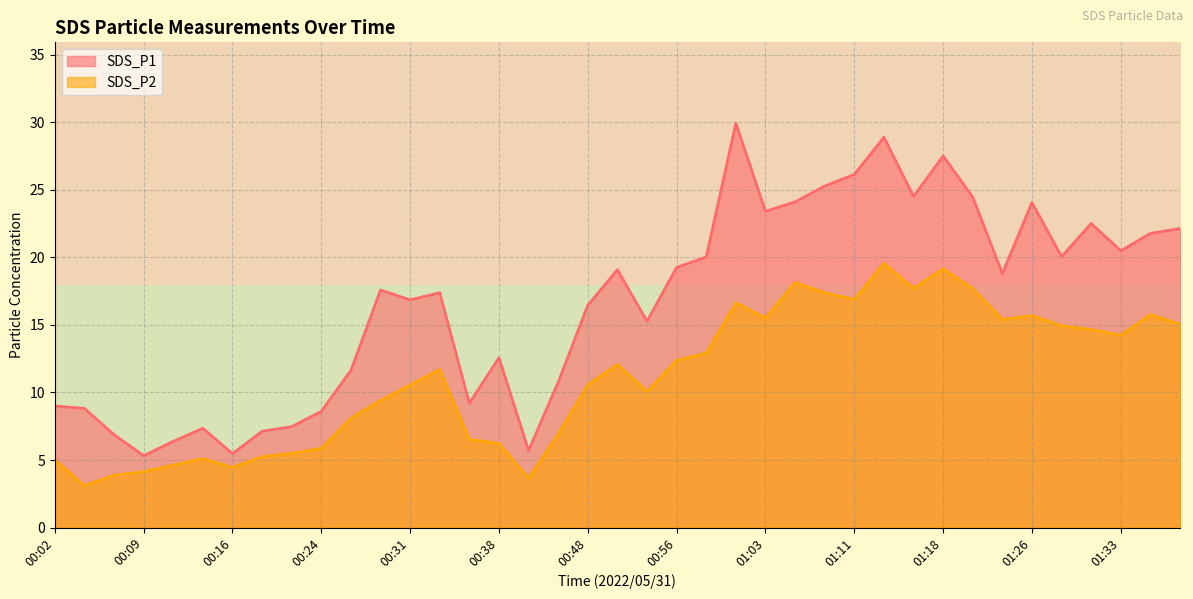

True or false: SDS_P1 and SDS_P2 intersect in this chart.

False